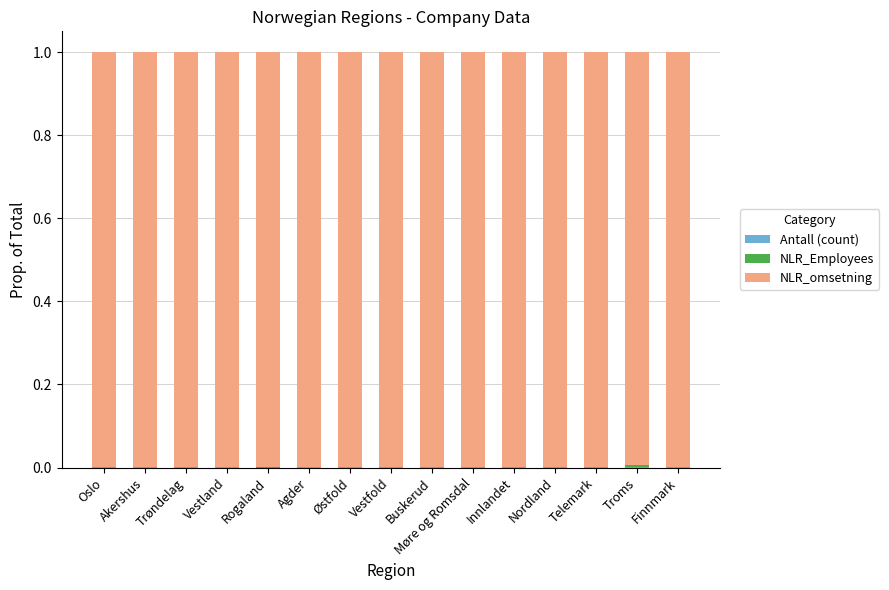

What position from the left is Akershus?

2